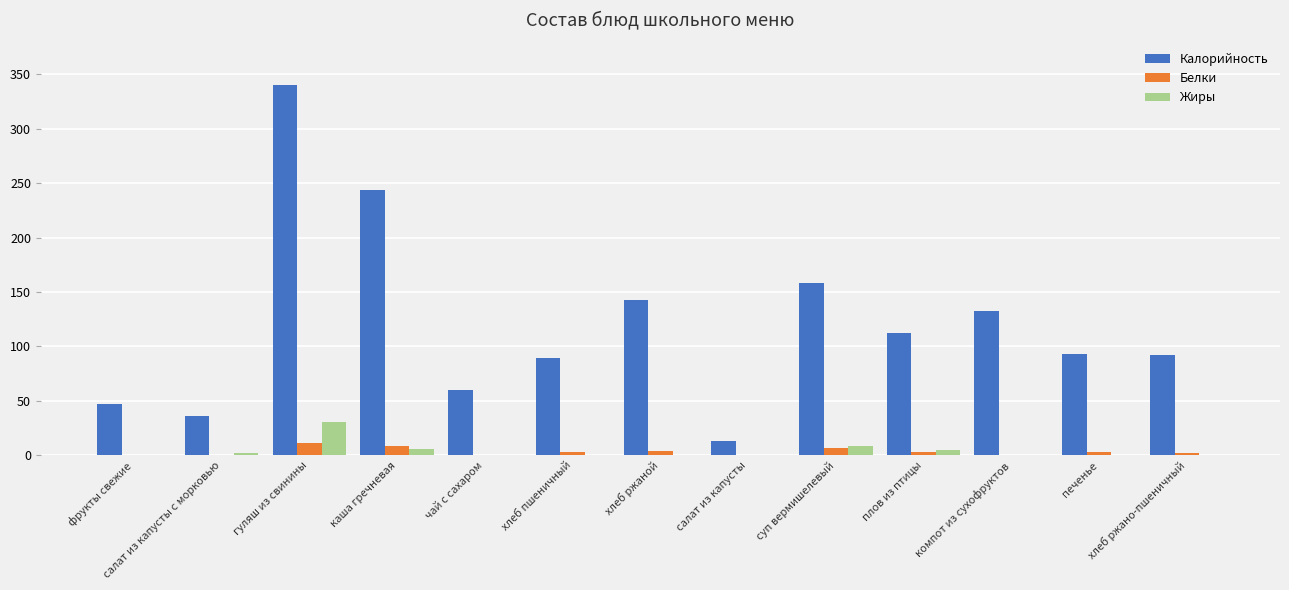

Is it true that Калорийность equals 132.8 at компот из сухофруктов?

True